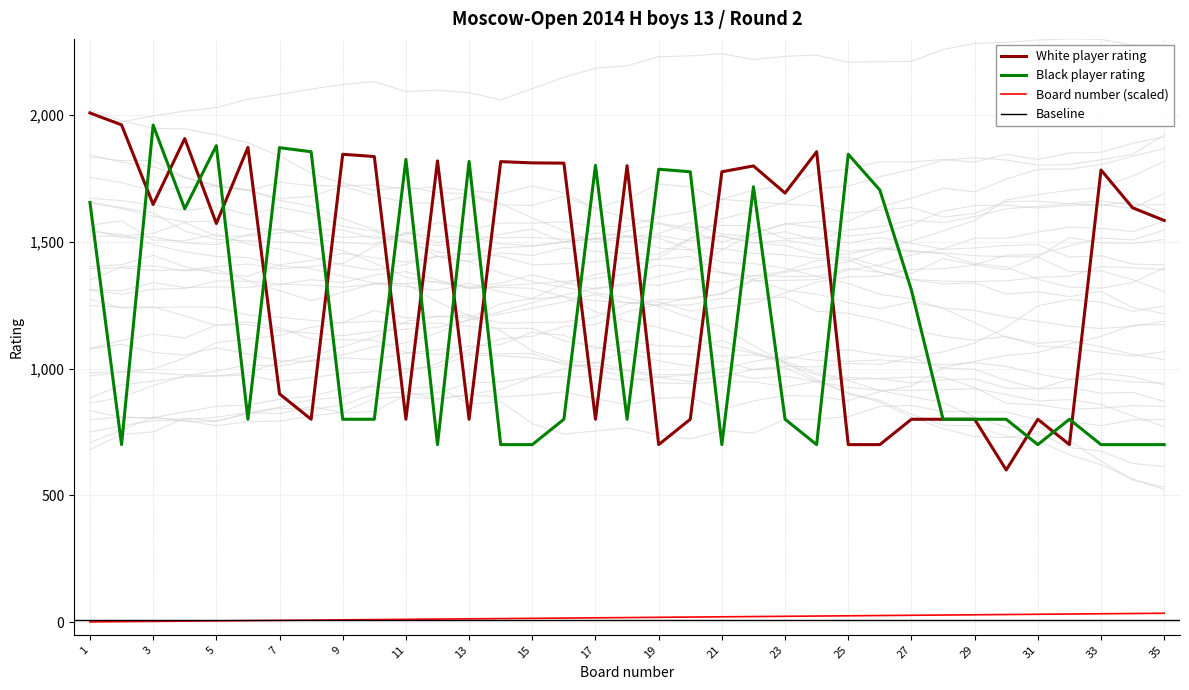

What is the average value of the White player rating series?

1352